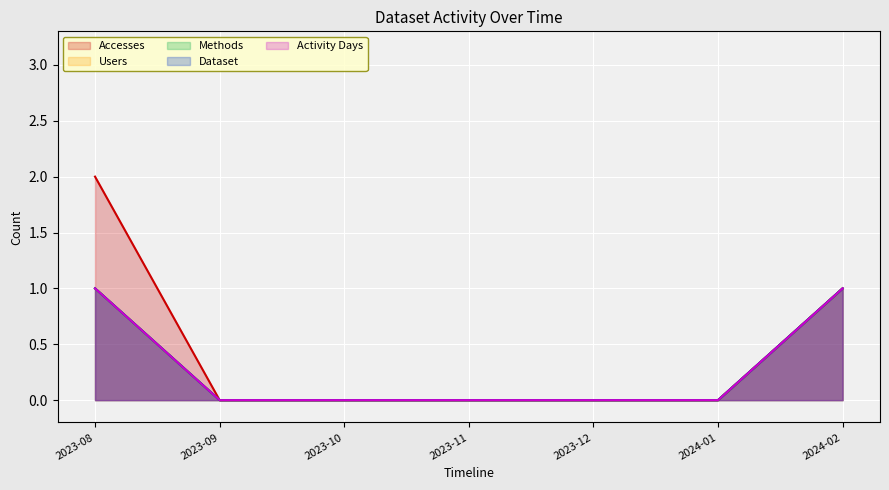

True or false: Dataset and Users cross at least once.

False